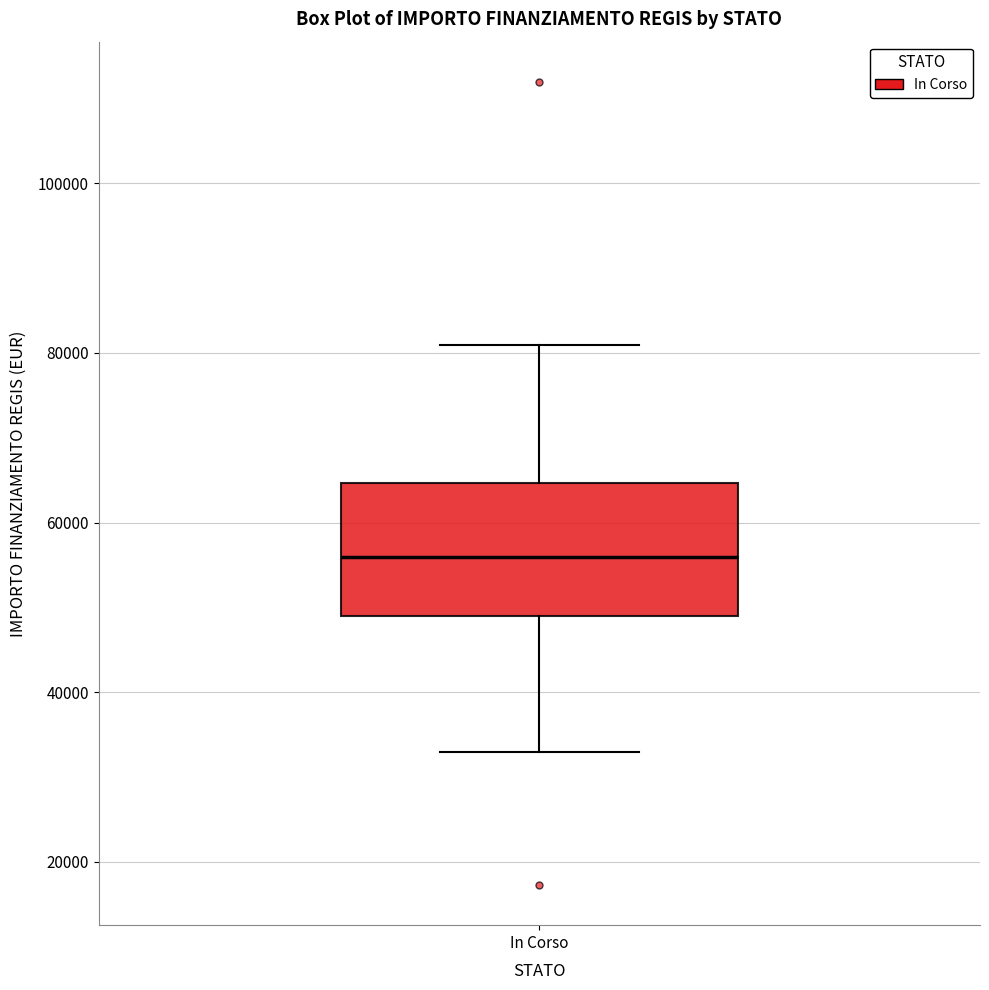

Where does the upper whisker of the box for In Corso end on the y-axis? The values are not printed on the chart, so give them approximately, as read against the axis.

80000